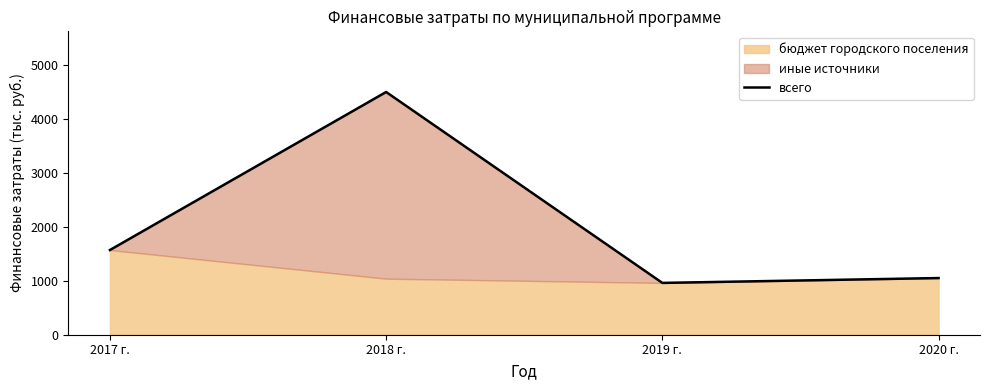

The chart shows a value of 4496.9 at 2018 г.. True or false?

True